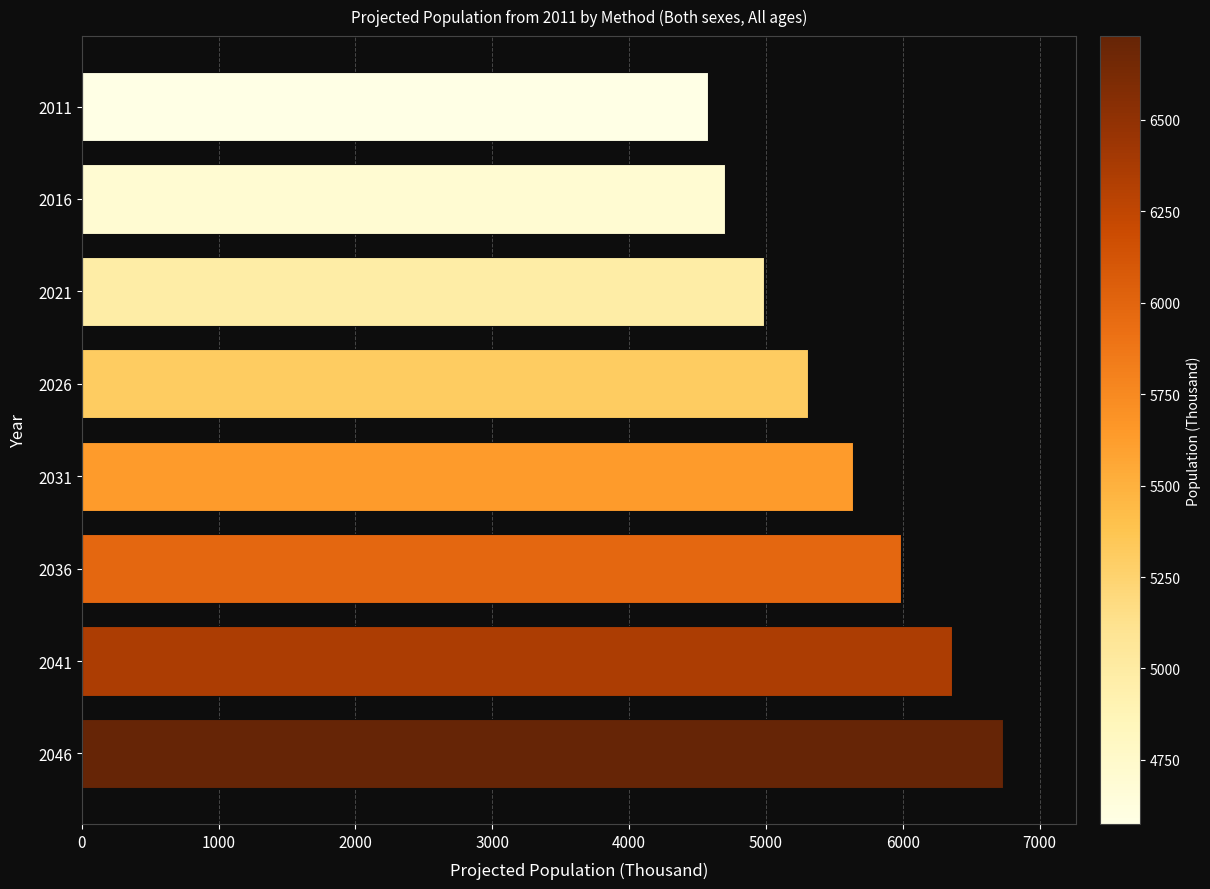

How many bars are there in total?

8